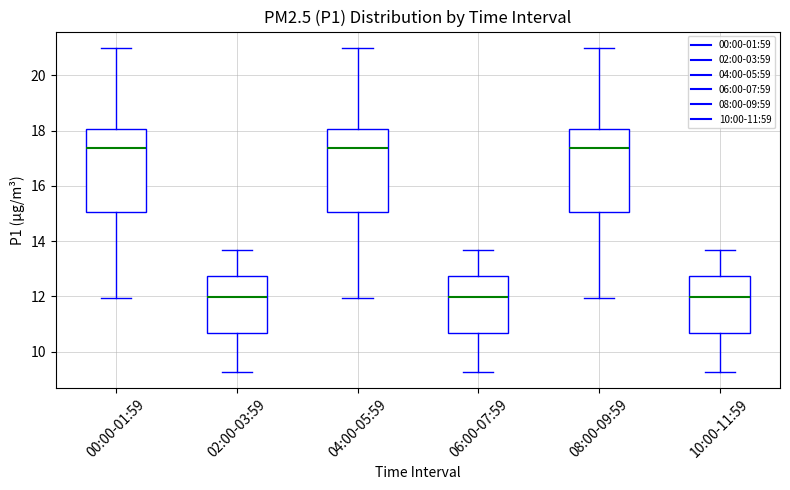

Reading left to right, transcribe this box plot: for each box, give where its median line is, the range the box spans, and where its two whiskers end, as read against the y-axis. The values are not printed on the chart, so give them approximately, as read against the axis.

00:00-01:59: median 17.4, box 15.0 to 18.0, whiskers 12.0 to 21.0
02:00-03:59: median 12.0, box 10.6 to 12.8, whiskers 9.2 to 13.6
04:00-05:59: median 17.4, box 15.0 to 18.0, whiskers 12.0 to 21.0
06:00-07:59: median 12.0, box 10.6 to 12.8, whiskers 9.2 to 13.6
08:00-09:59: median 17.4, box 15.0 to 18.0, whiskers 12.0 to 21.0
10:00-11:59: median 12.0, box 10.6 to 12.8, whiskers 9.2 to 13.6